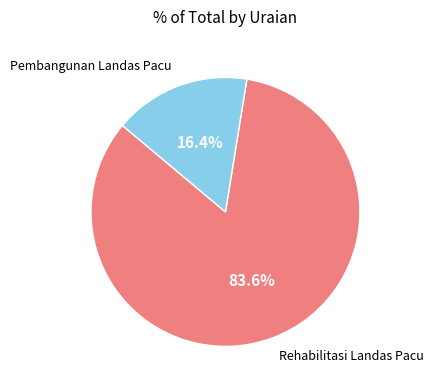

Is it true that Pembangunan Landas Pacu is 11% of the pie?

False